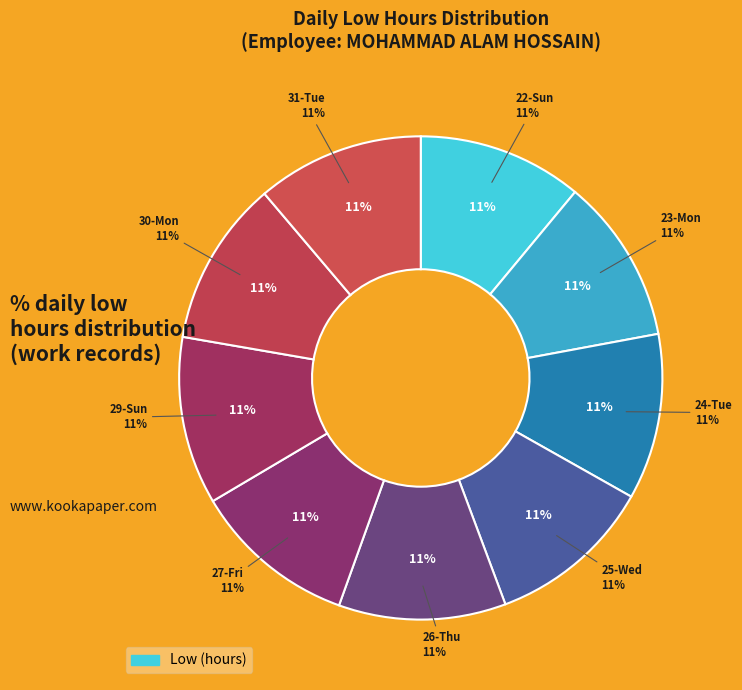

How many segments does this pie chart have?

9